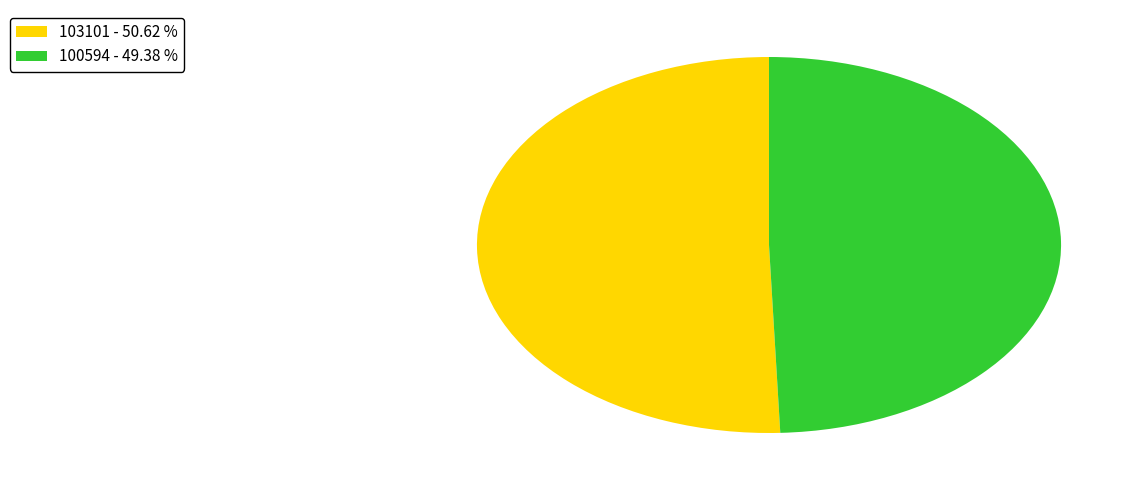

What is the largest slice in the pie chart?

103101